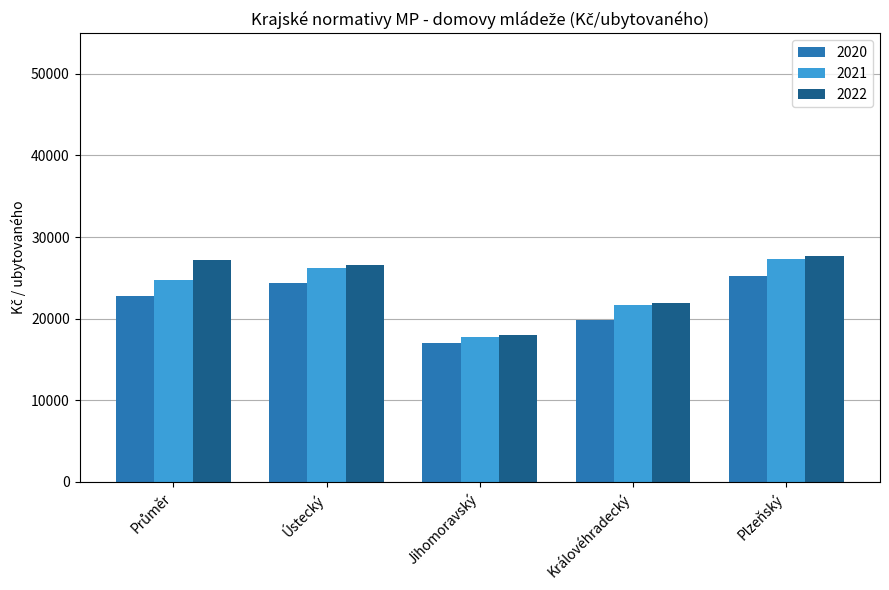

What is the difference between the second highest and minimum values in the 2020 series?

7321.5